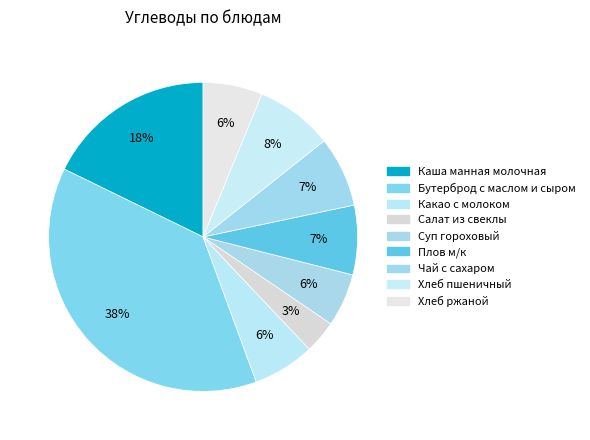

How many slices are in this pie chart?

9